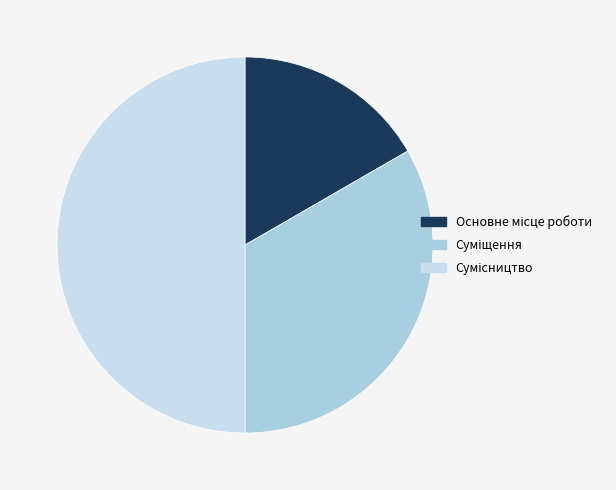

What is the smallest slice in the pie chart?

Основне місце роботи